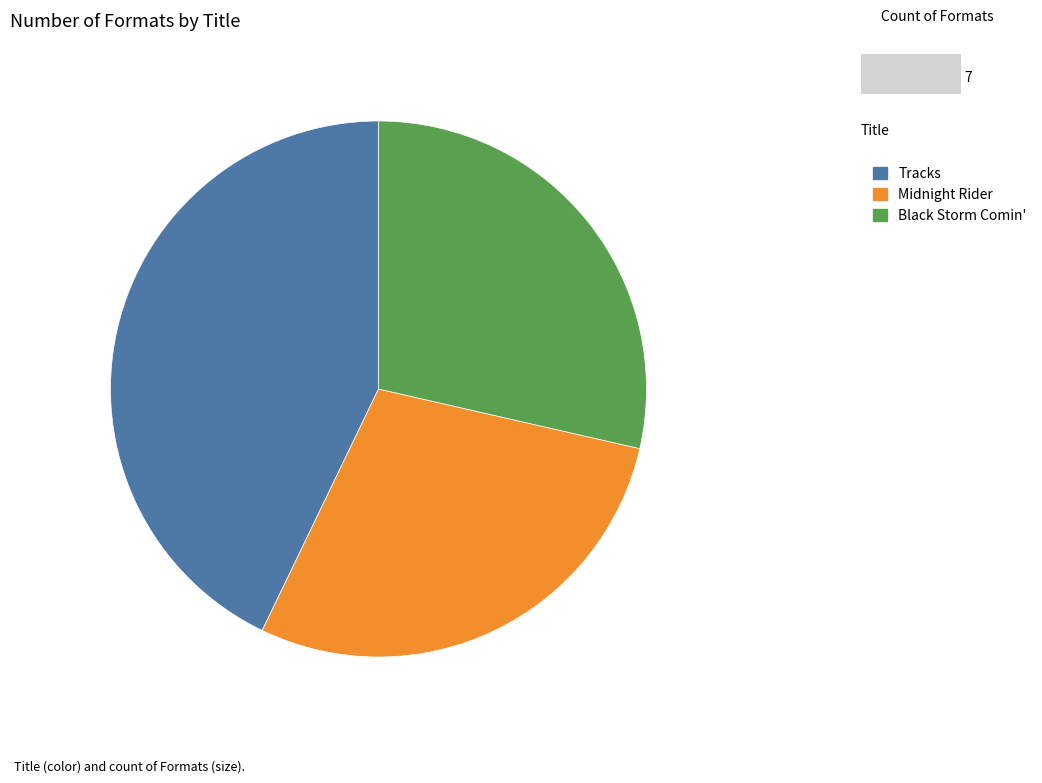

Is it true that Black Storm Comin' is 17% of the pie?

False